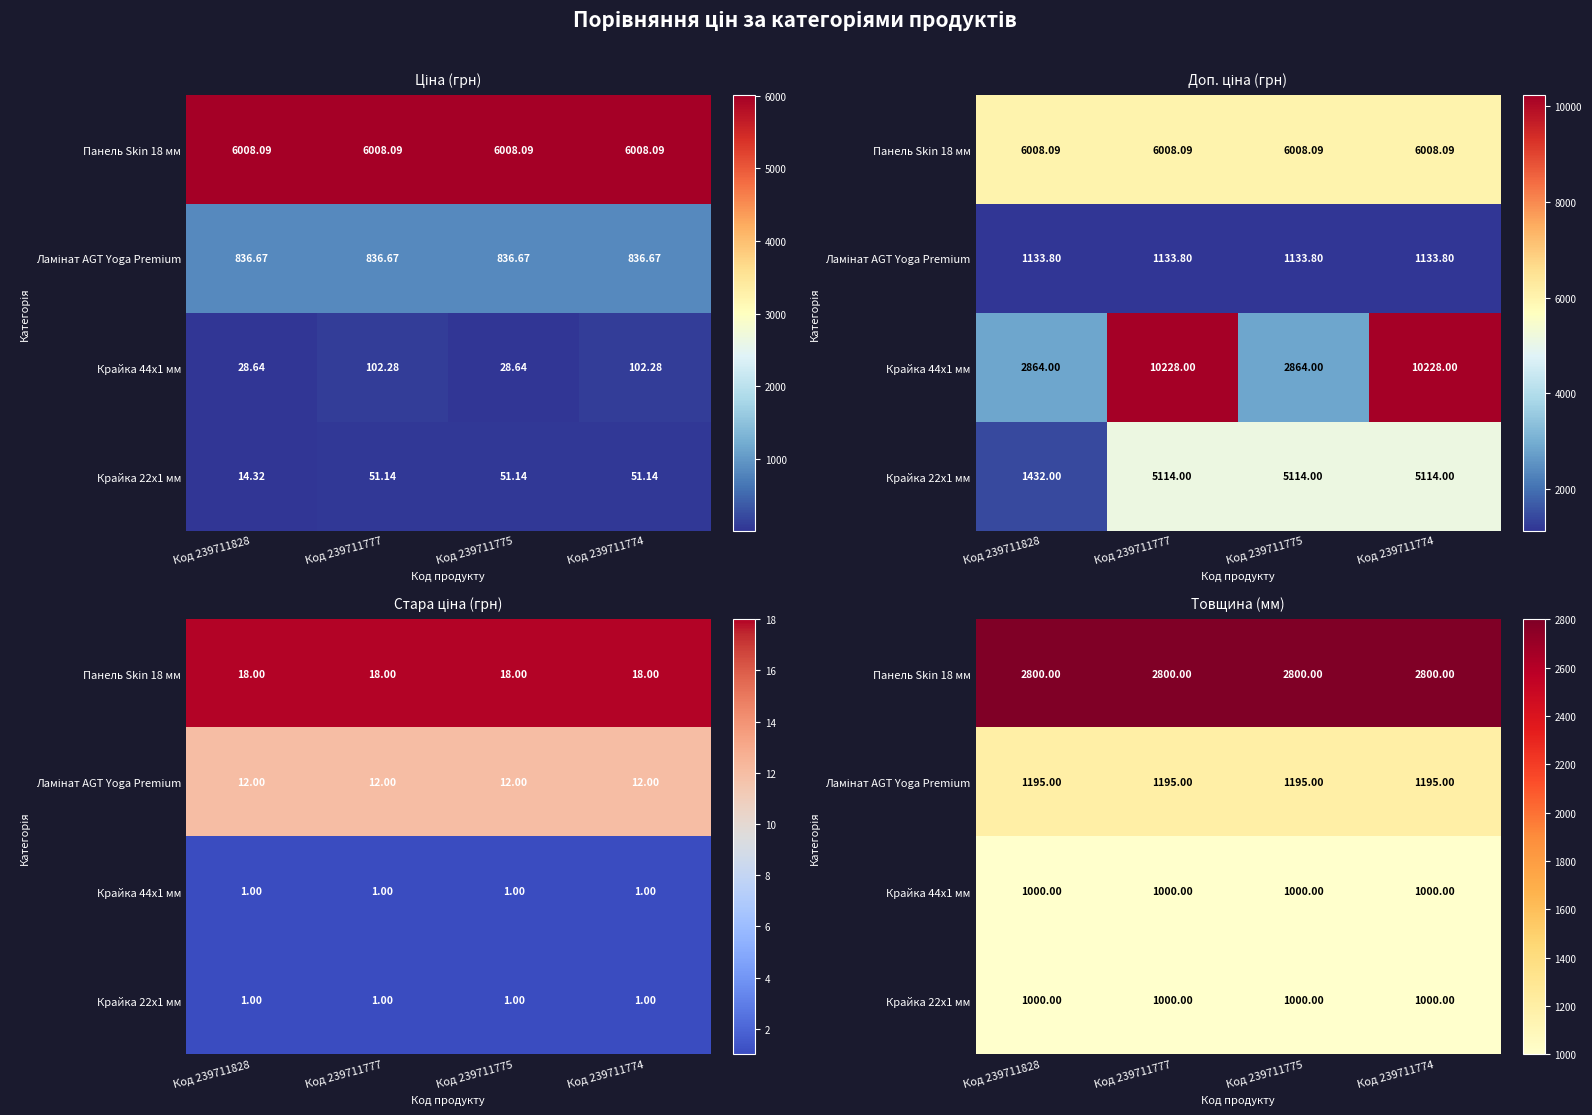

What is the sum of all Ламінат AGT Yoga Premium values?

4780